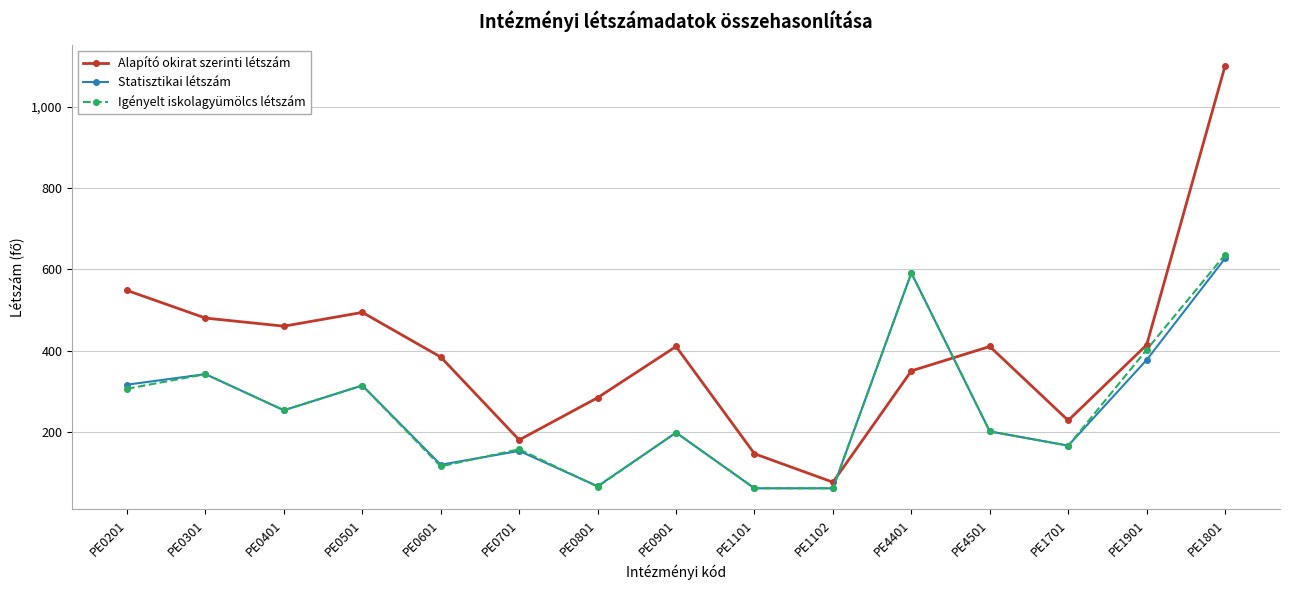

What is the label of the 8th point from the left?

PE0901